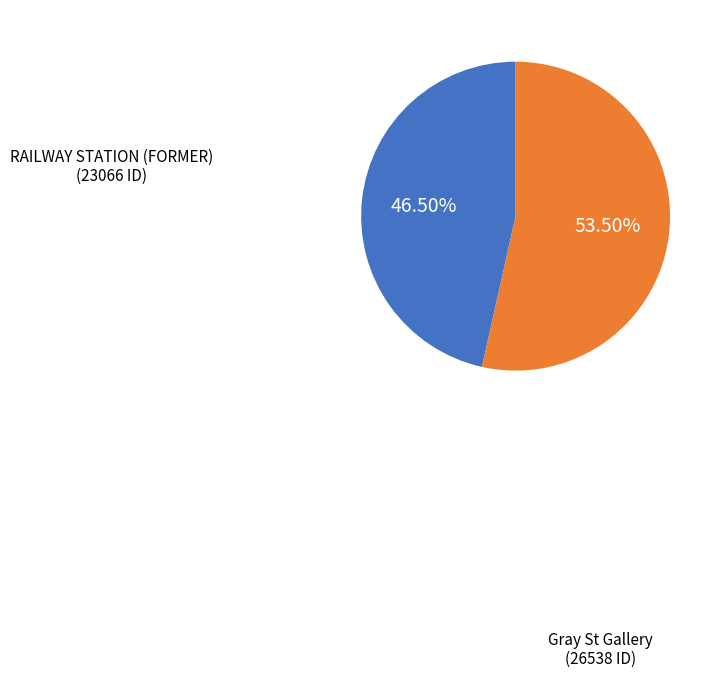

Does any single category account for the majority?

Yes